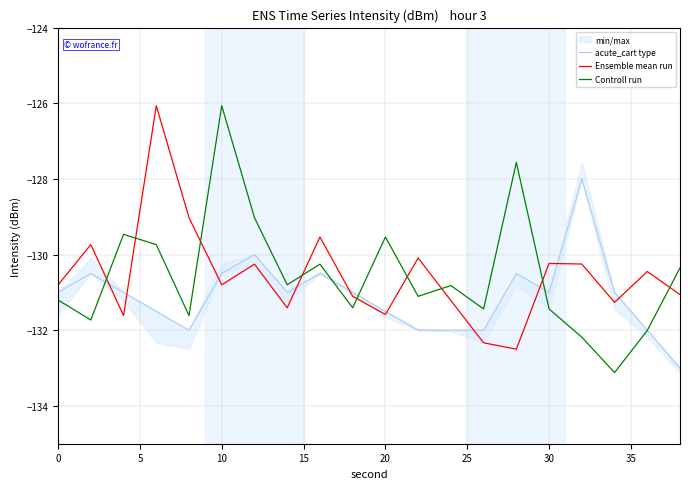

What is the highest value of the Ensemble mean run series?

-126.1